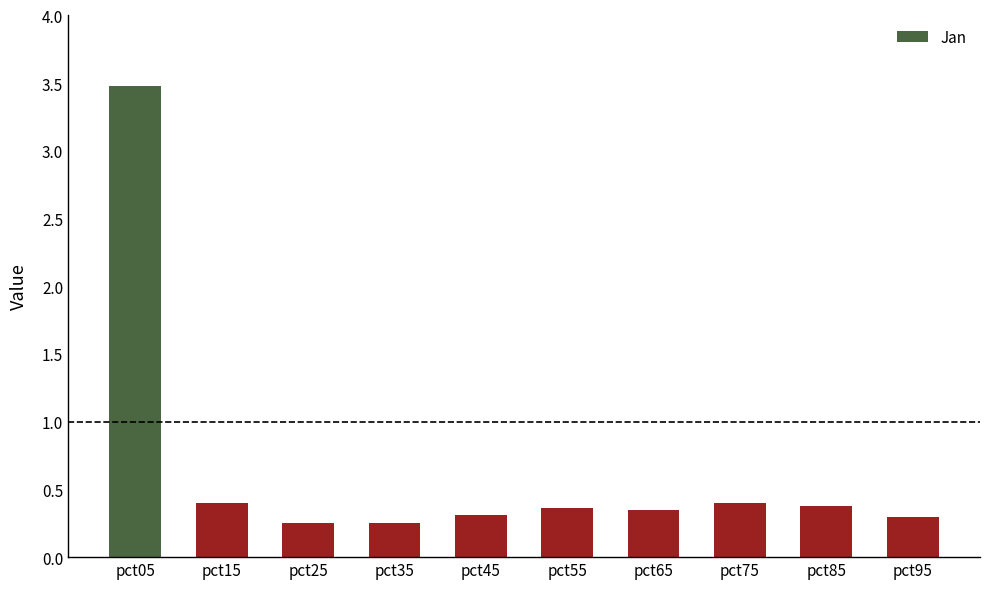

What is the average value?

0.6